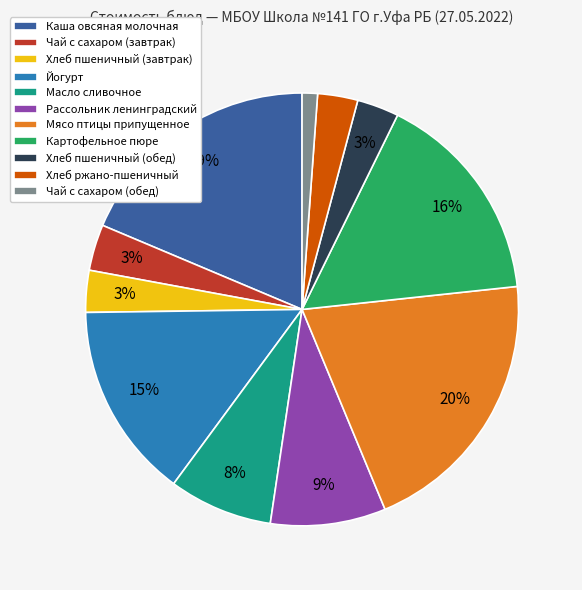

Which category has the biggest portion of the pie?

Мясо птицы припущенное